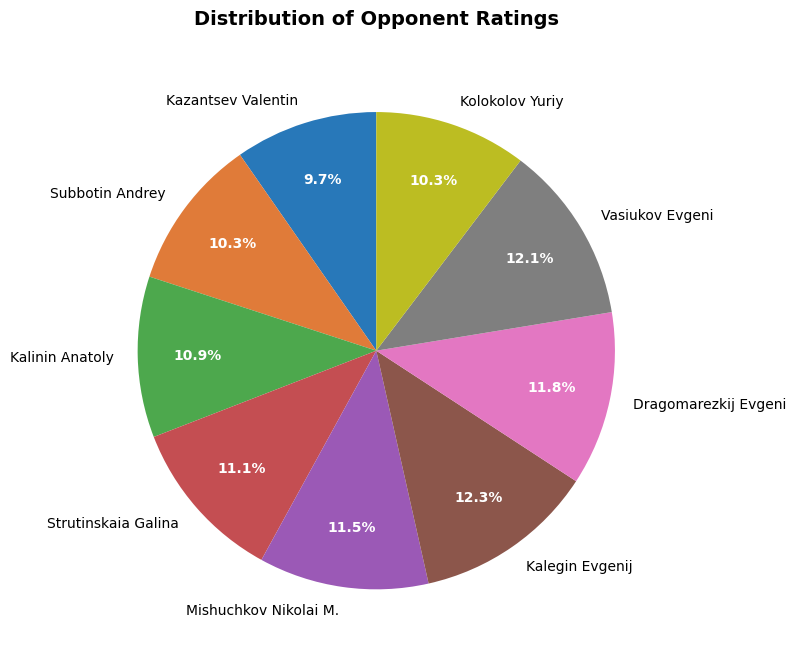

Between Kolokolov Yuriy and Strutinskaia Galina, which is larger?

Strutinskaia Galina